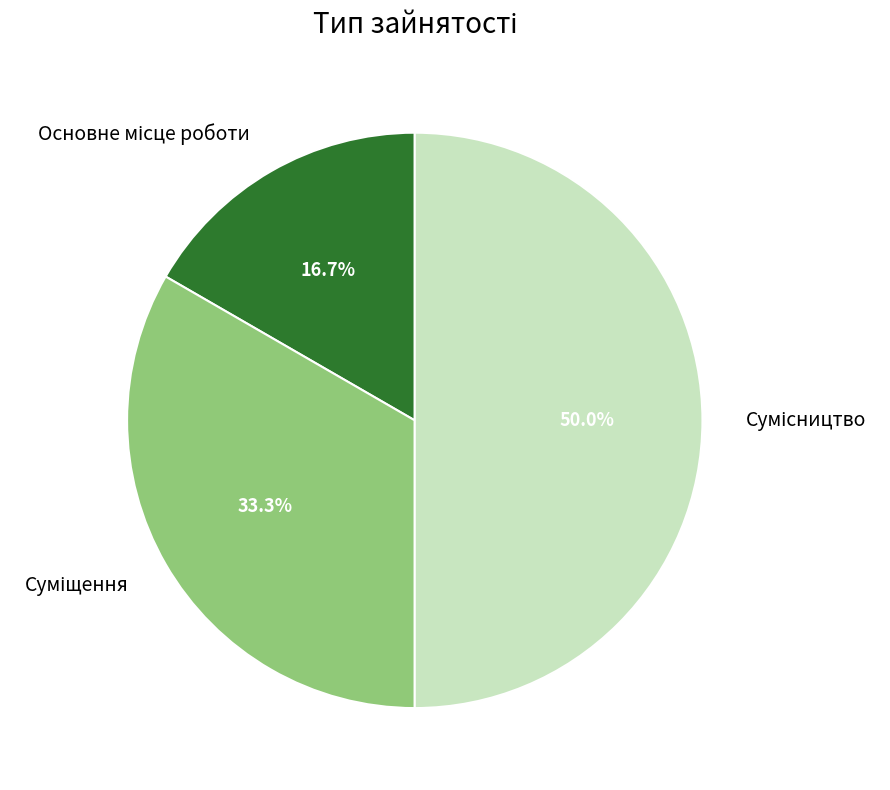

To the nearest percent, what is the difference between the Основне місце роботи and Суміщення slice percentages?

17%